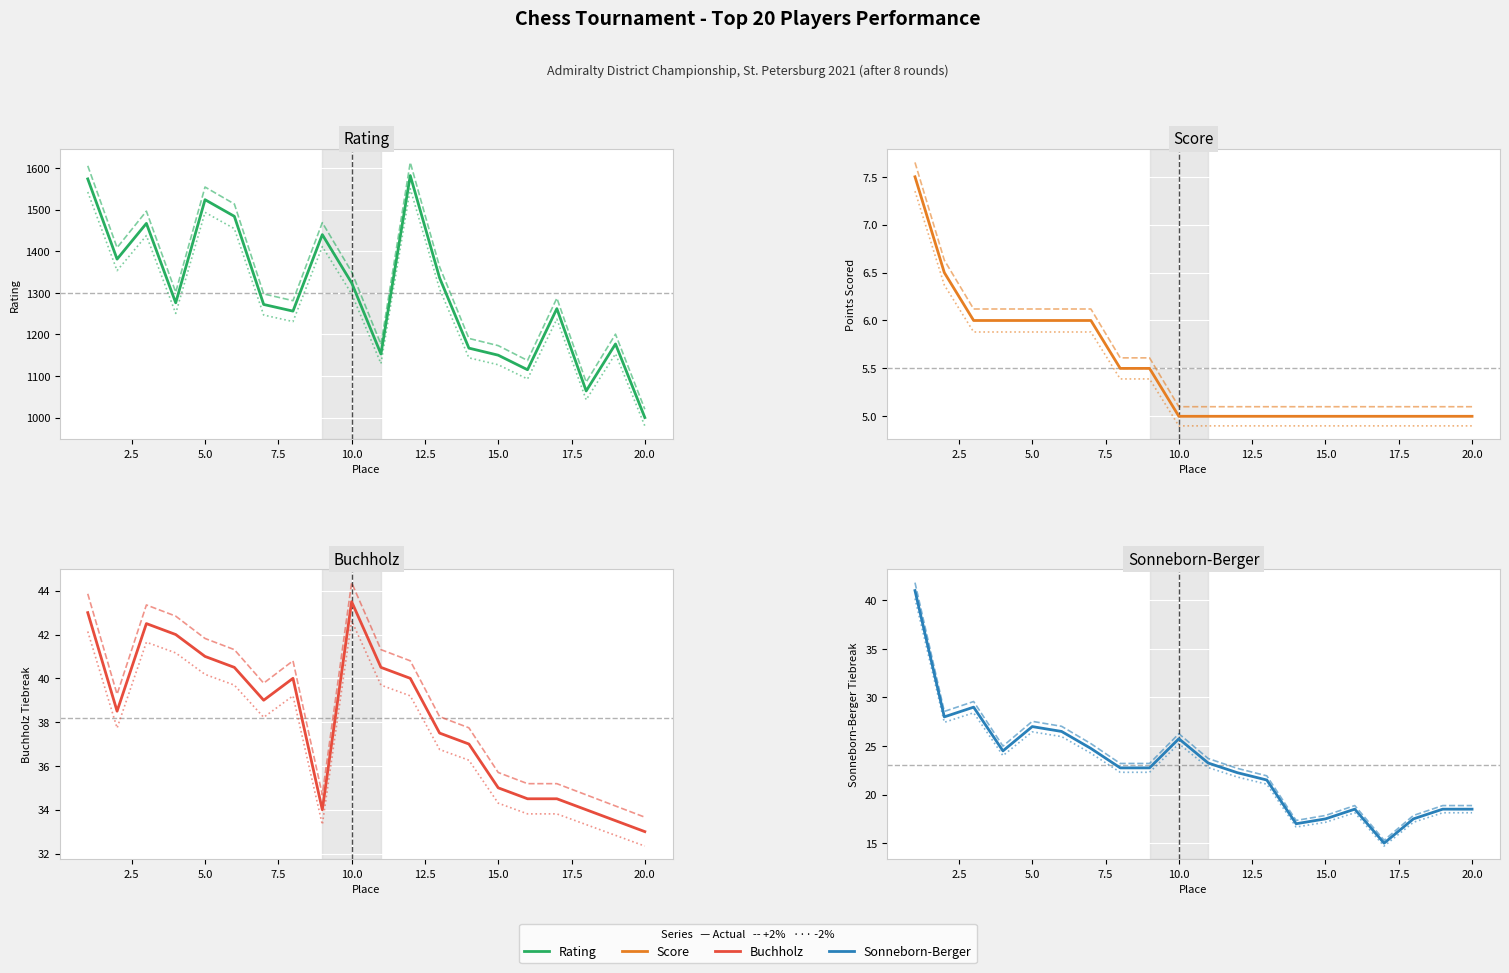

How many lines are shown in the chart?

4